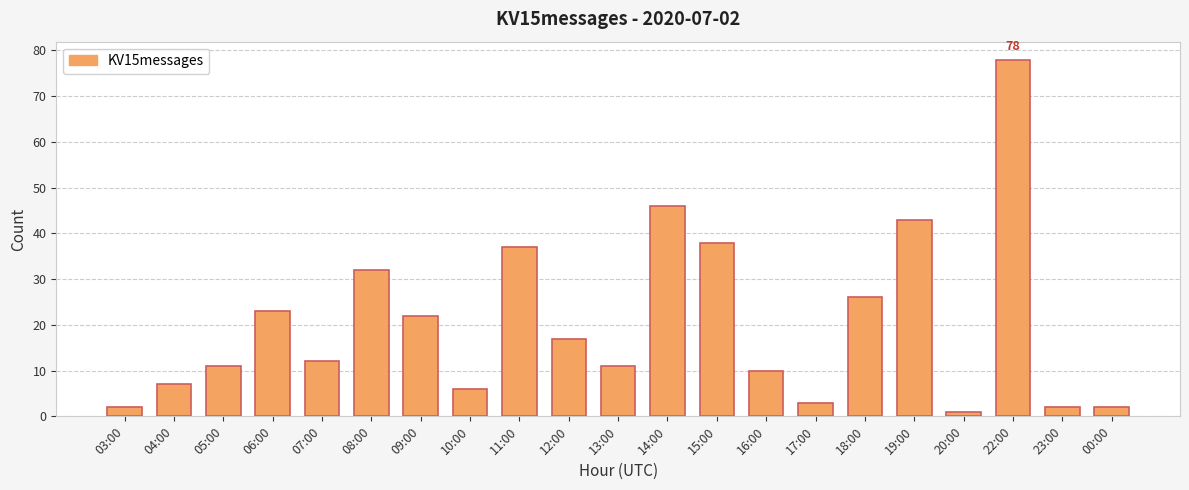

What is the difference between the values at 03:00 and 22:00?

76